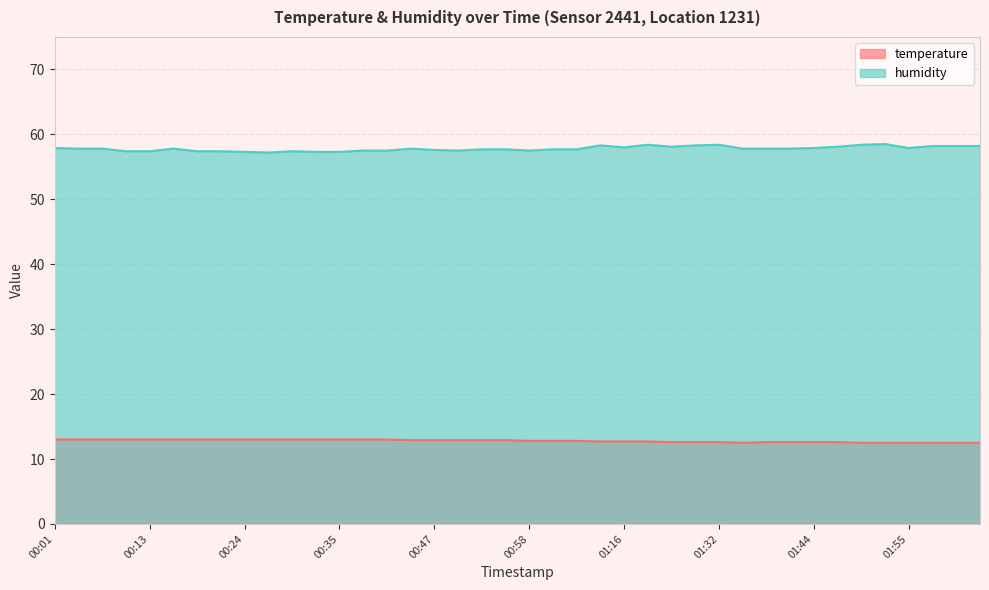

True or false: temperature and humidity cross at least once.

False